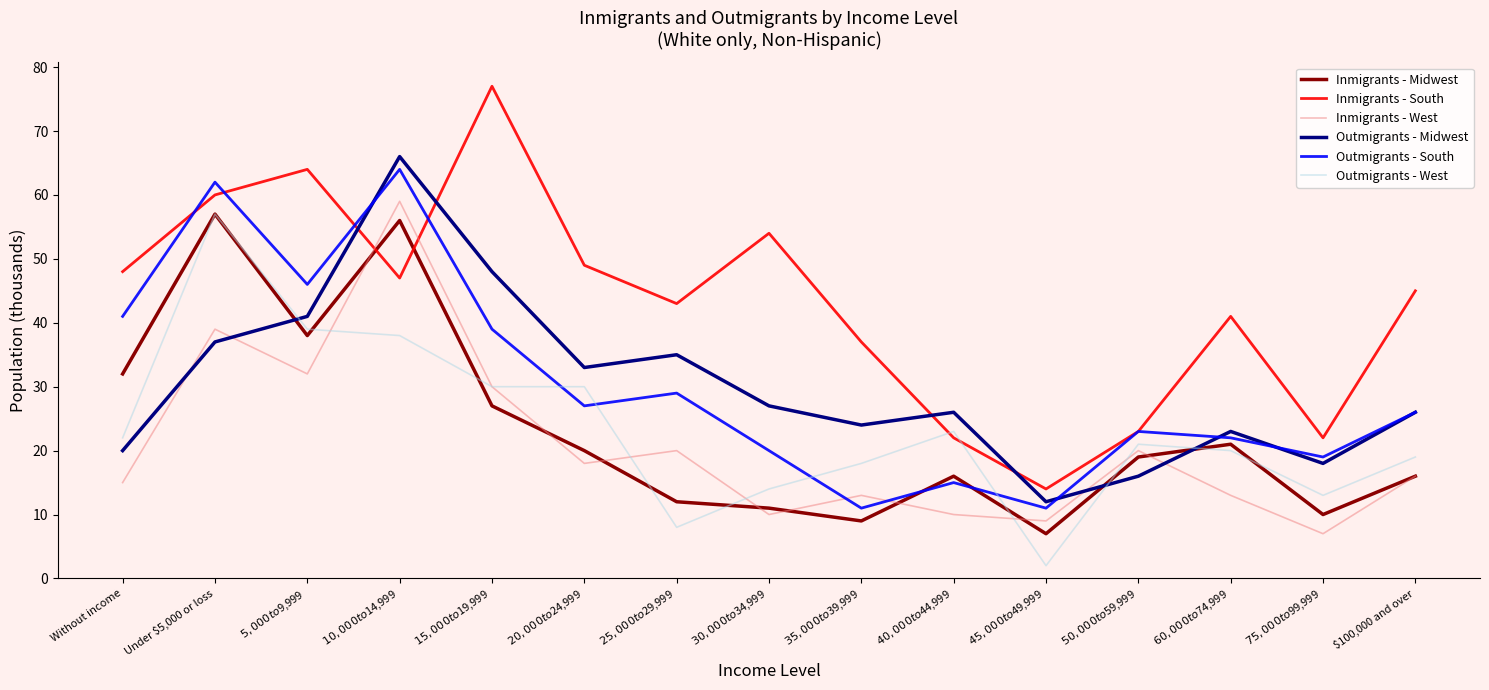

How many interior local valleys does the Inmigrants - Midwest series have?

4